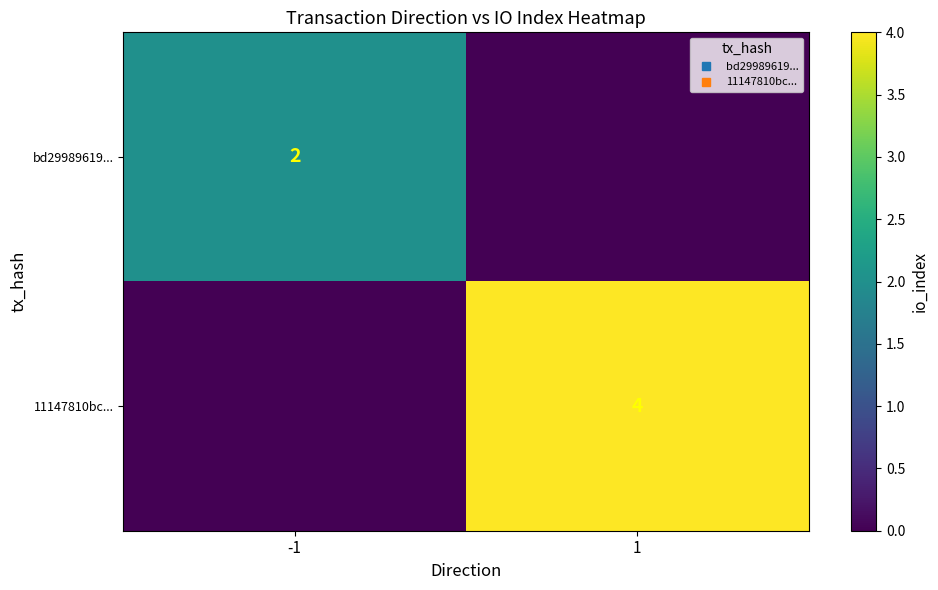

Is the value of 11147810bc... at -1 greater than the value of bd29989619... at -1?

No